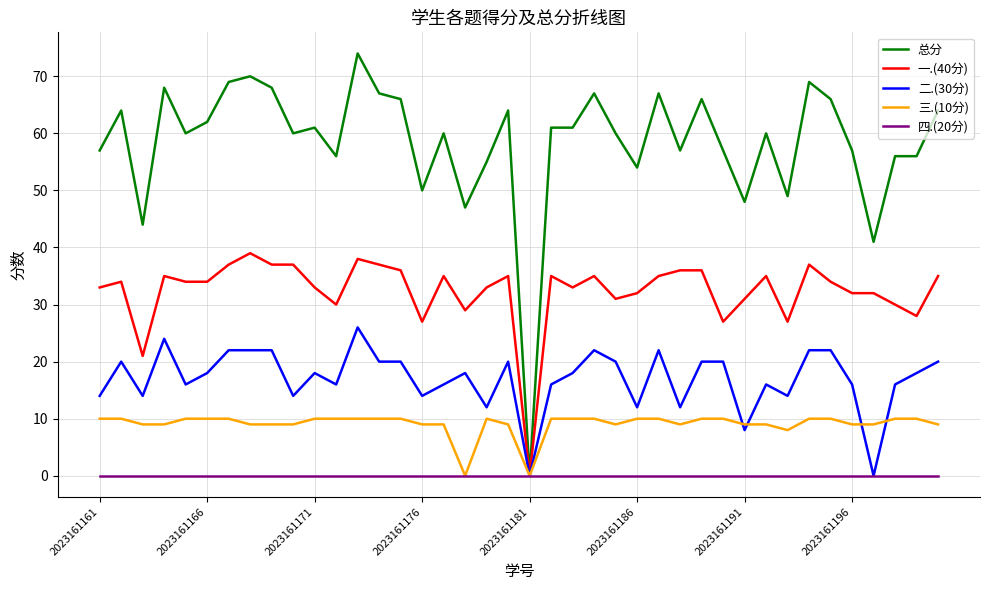

Which series has the largest total across all categories?

总分